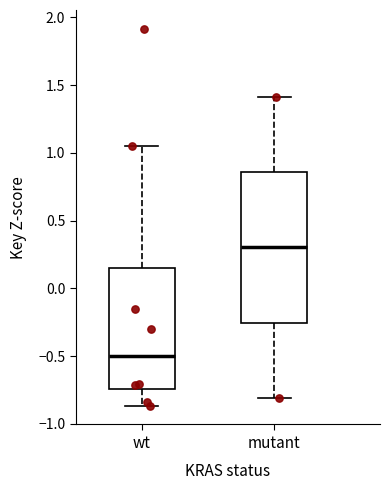

Reading left to right, read every box against the y-axis: the position of its median line, the range the box covers, and the ends of its whiskers. The values are not printed on the chart, so give them approximately, as read against the axis.

wt: median -0.50, box -0.75 to 0.15, whiskers -0.85 to 1.05
mutant: median 0.30, box -0.25 to 0.85, whiskers -0.80 to 1.40